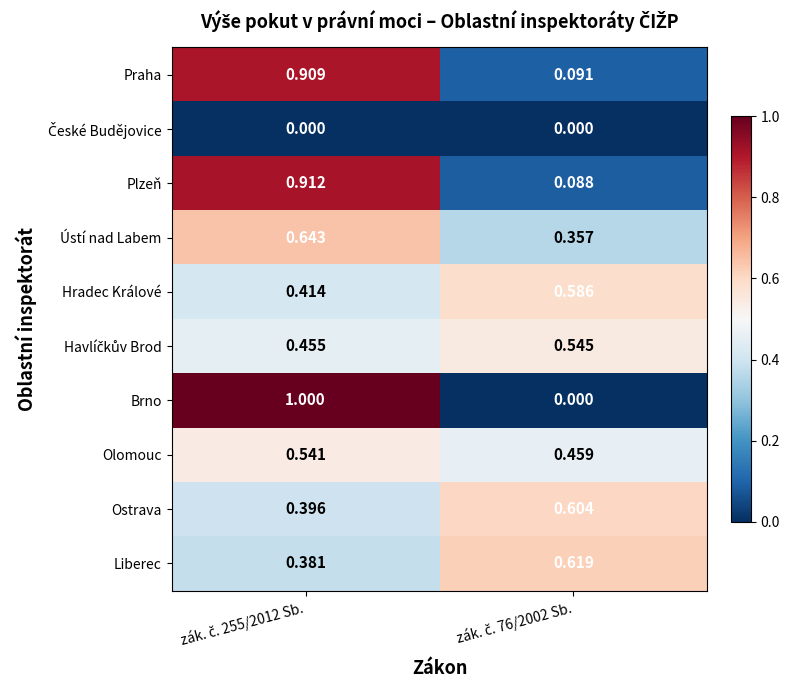

Which series has the widest spread of values?

Brno